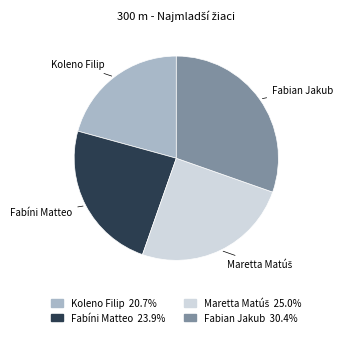

Which slice is the smallest?

Koleno Filip